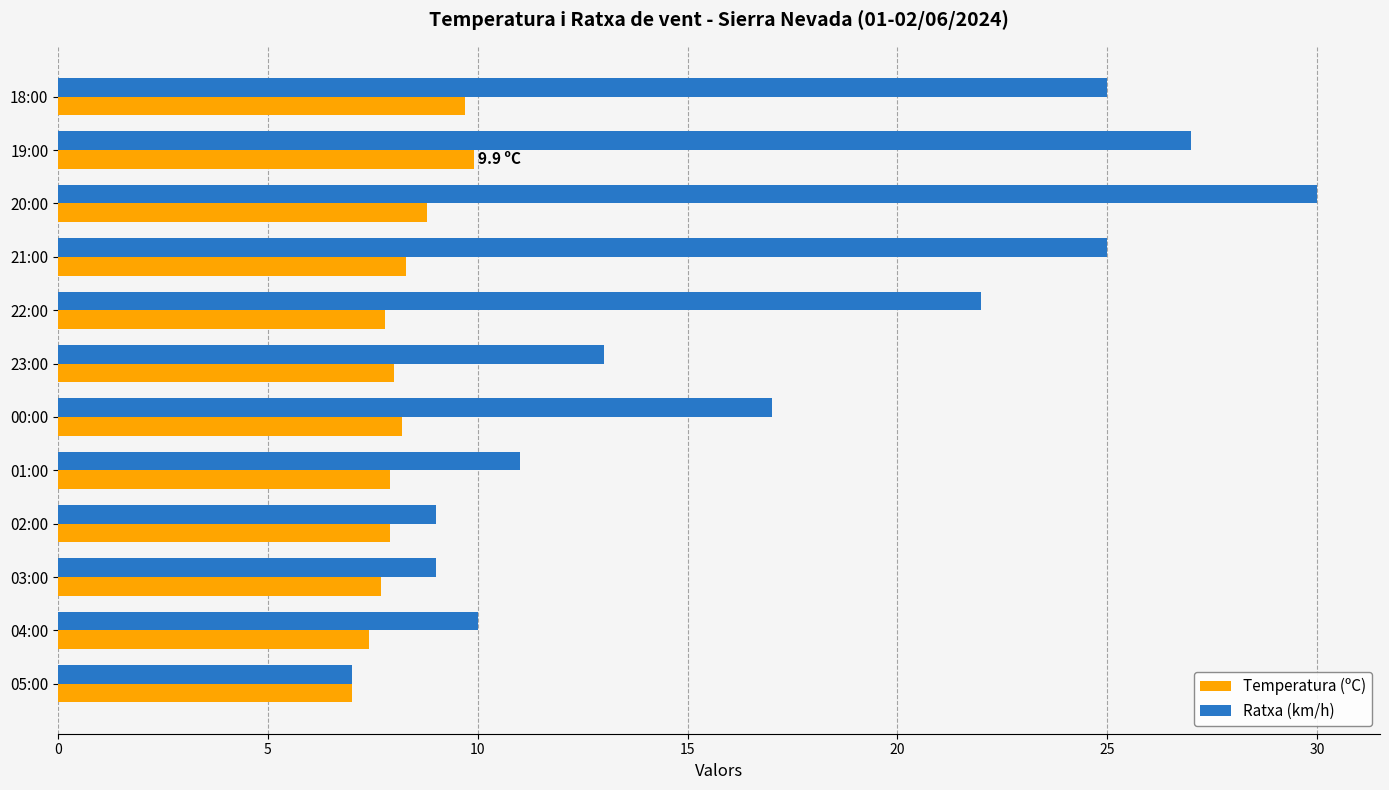

Which series has the widest spread of values?

Ratxa (km/h)